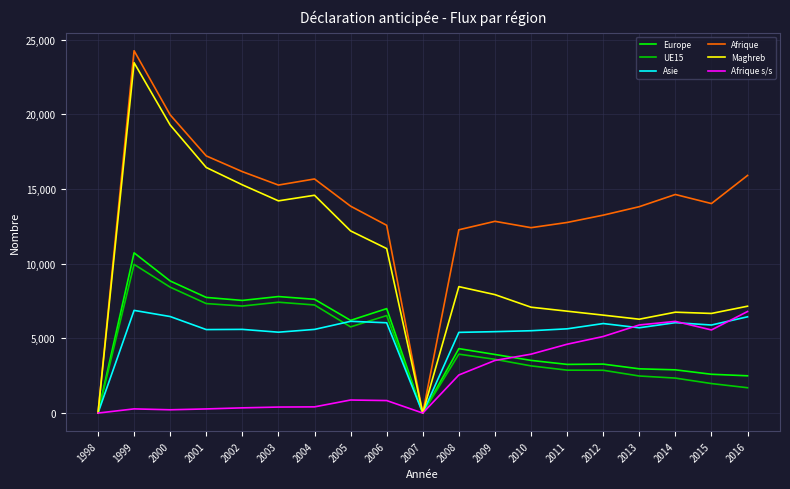

Which series has the widest spread of values?

Afrique